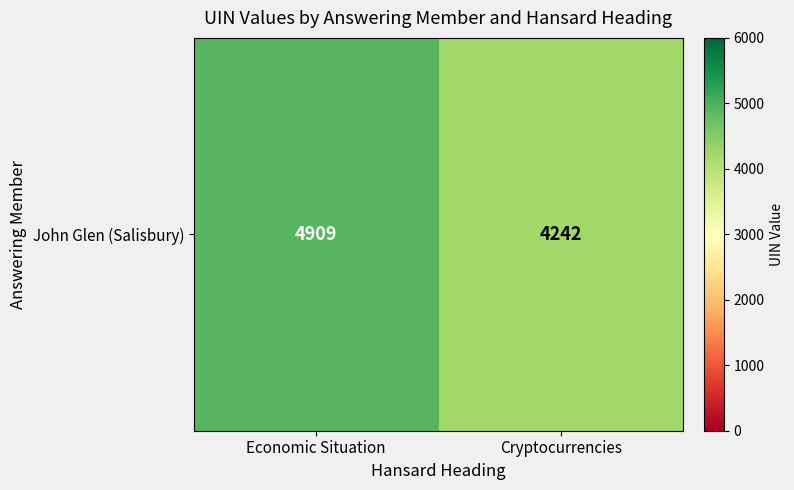

True or false: the data shows 4242 at Cryptocurrencies.

True